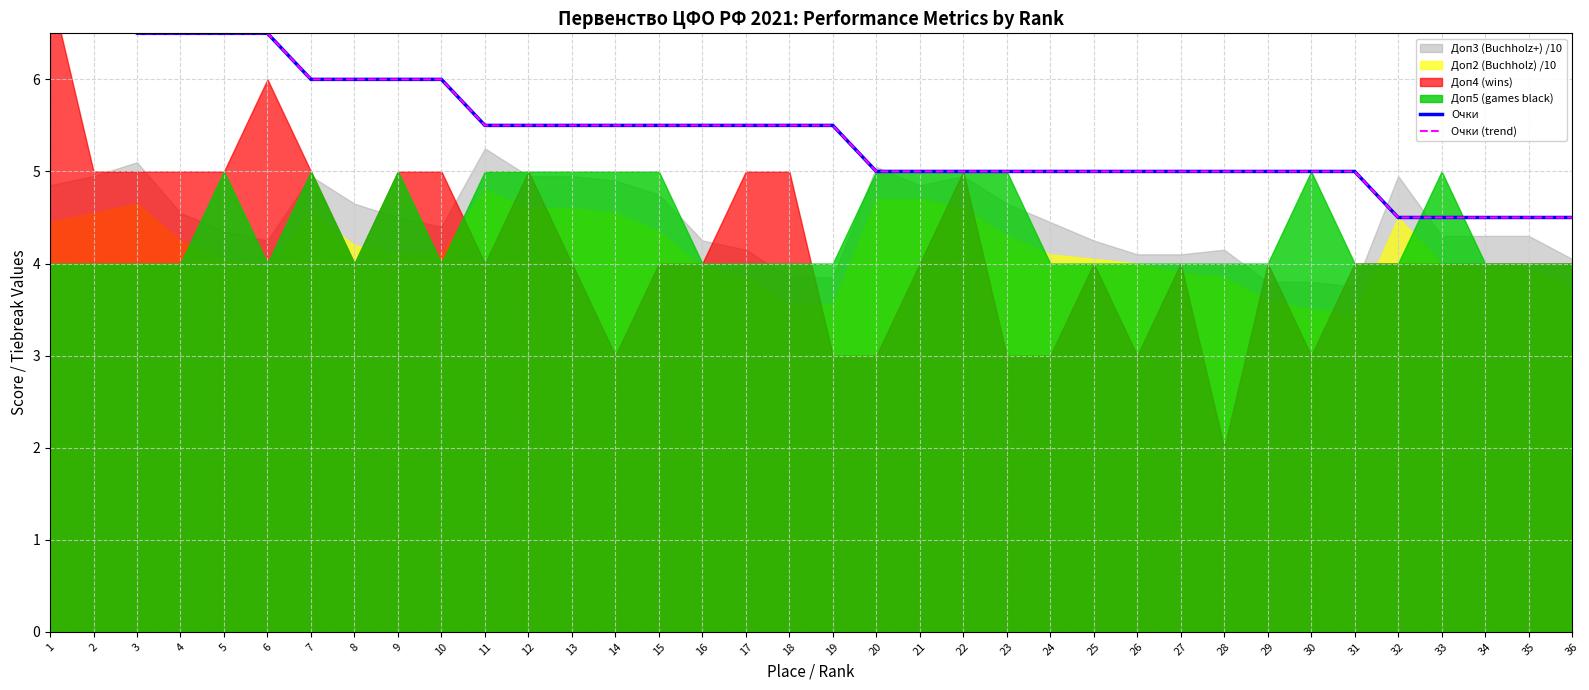

What is the lowest value of the Очки (trend) series?

4.5